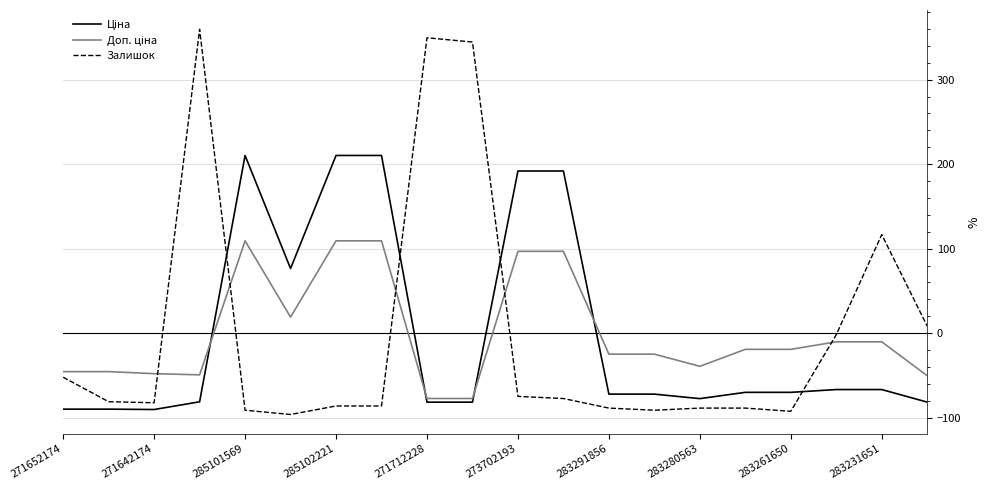

Which series has the widest spread of values?

Залишок